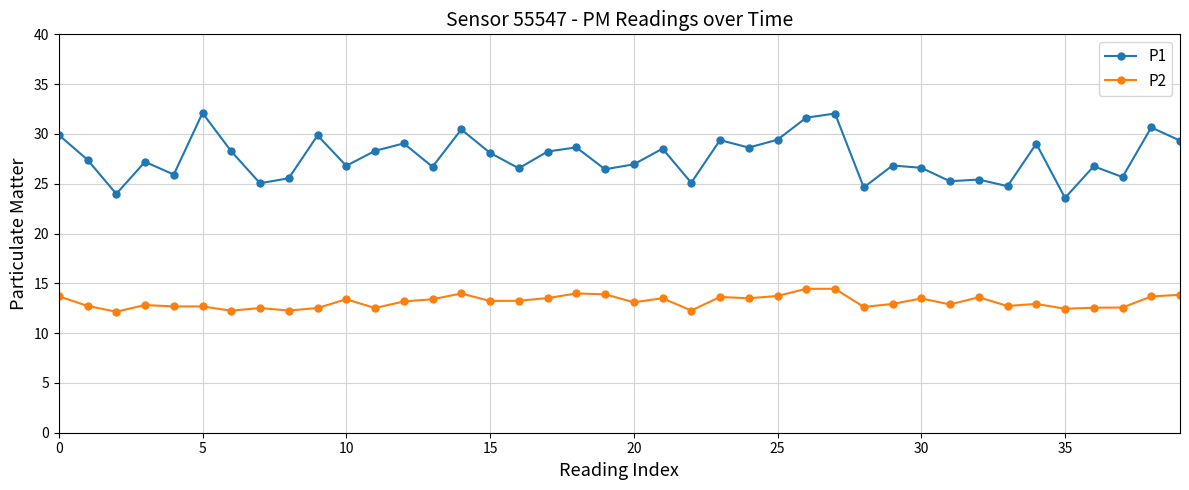

True or false: P1 and P2 cross at least once.

False